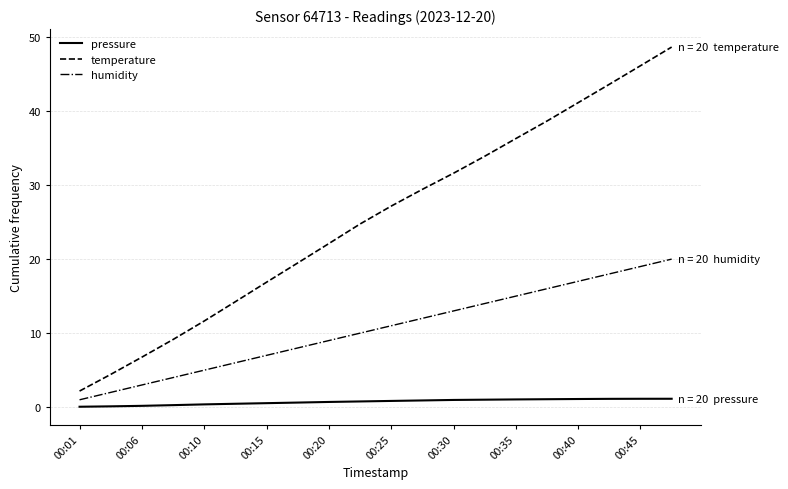

What is the difference between the second highest and minimum values in the temperature series?

43.9